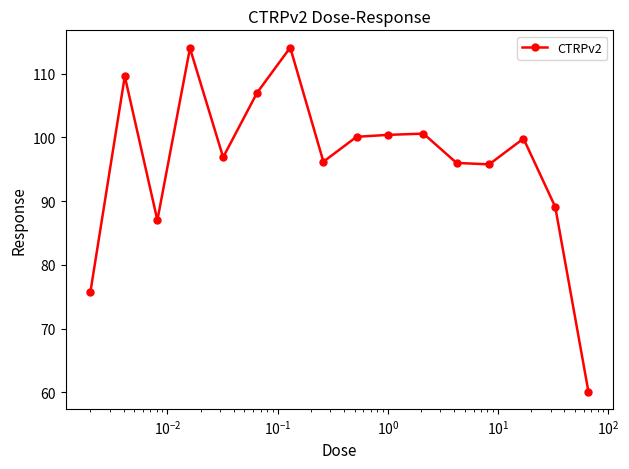

How many distinct data groups are displayed?

1